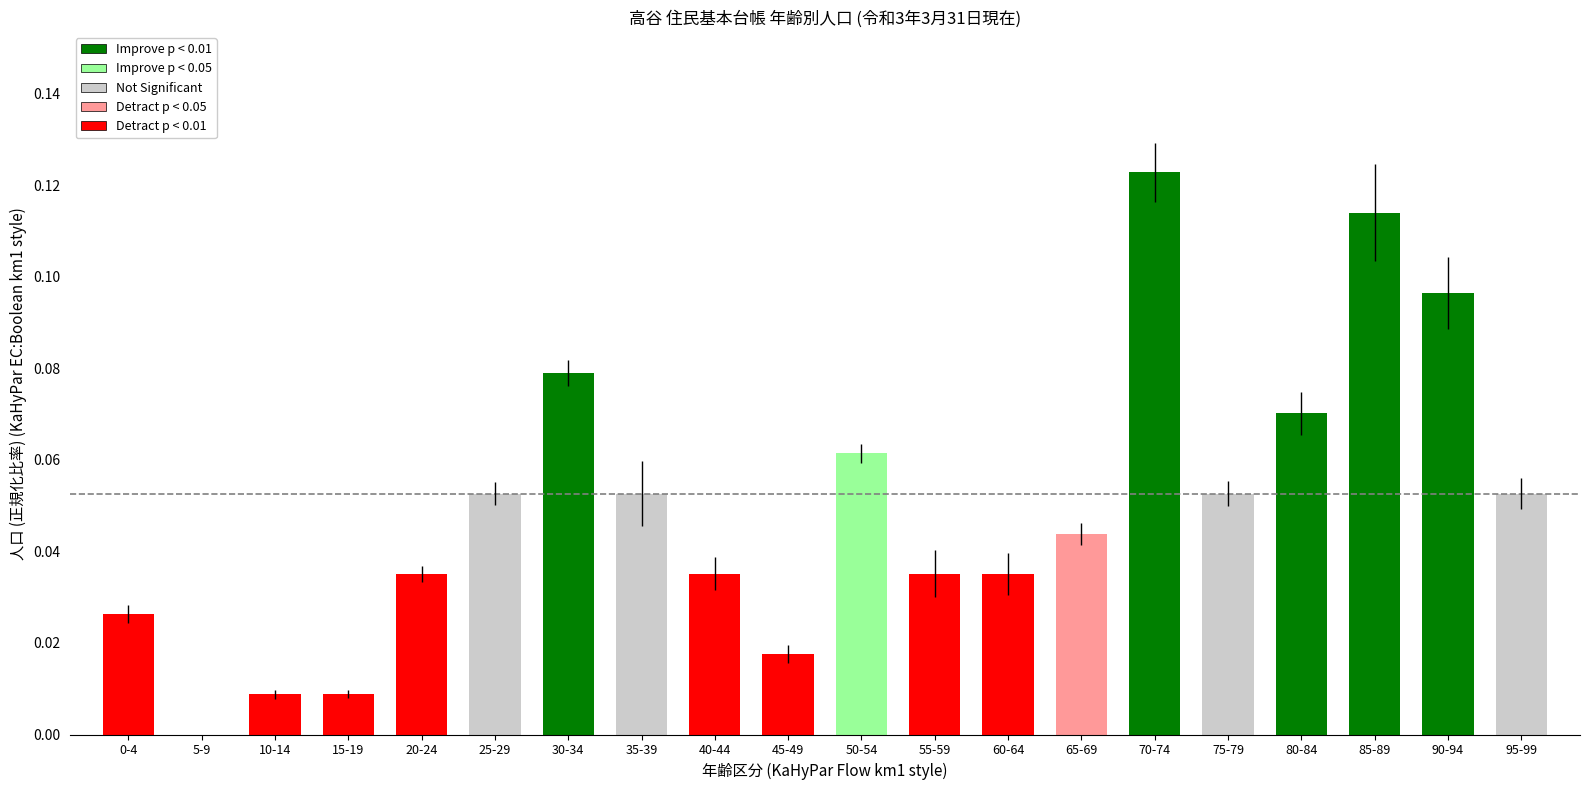

Between 35-39 and 0-4, which is larger?

35-39